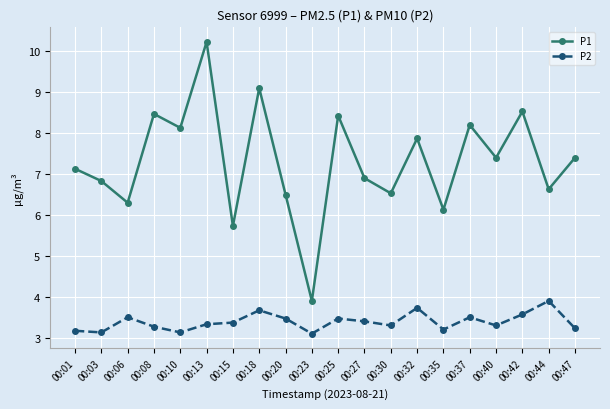

Where does the P1 series first go above 7?

00:01